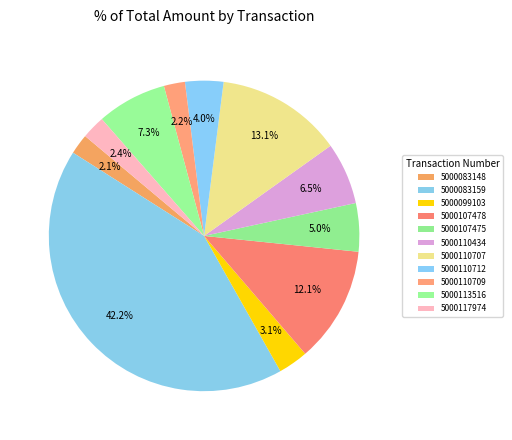

To the nearest percent, what is the difference between the 5000110712 and 5000099103 slice percentages?

1%